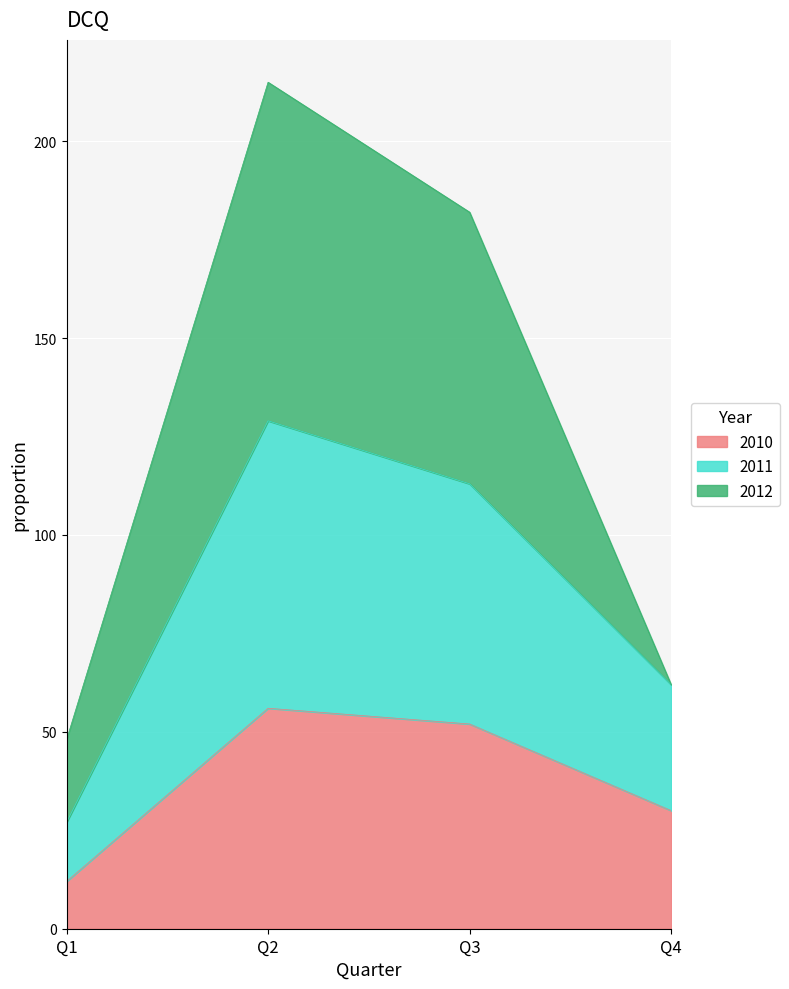

Where is 2010 nearest to the value 34?

Q4